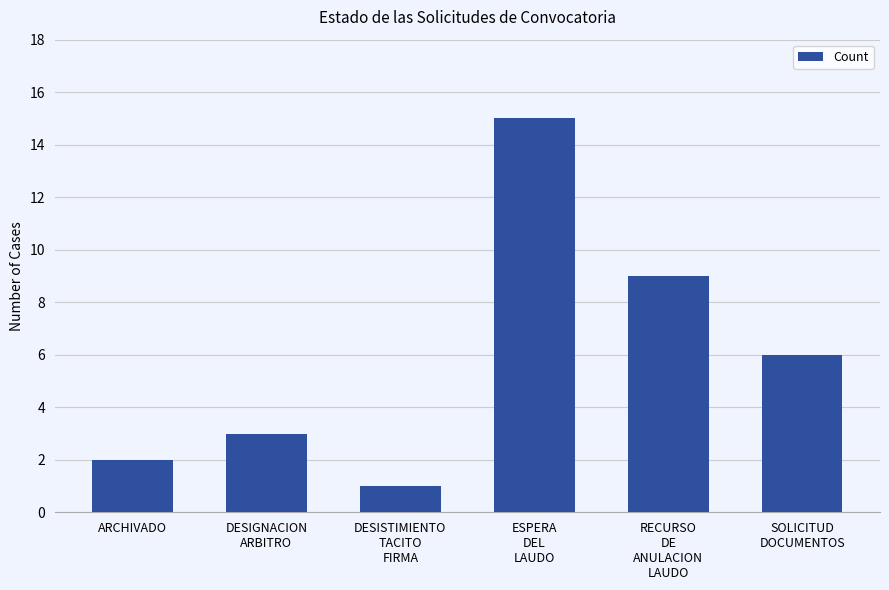

What position from the right is ARCHIVADO?

6